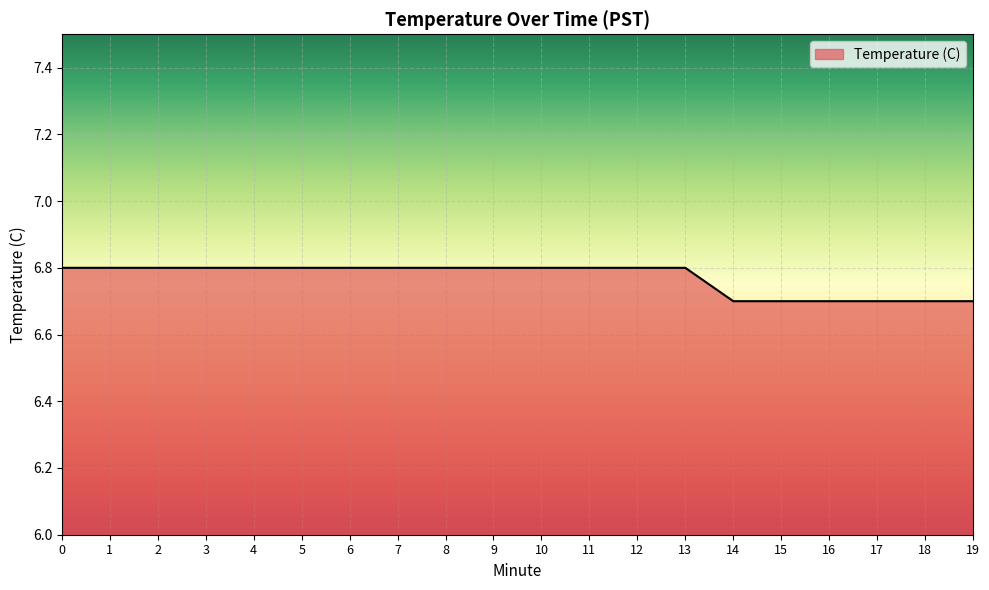

Does the chart display data point markers on the line(s)?

No